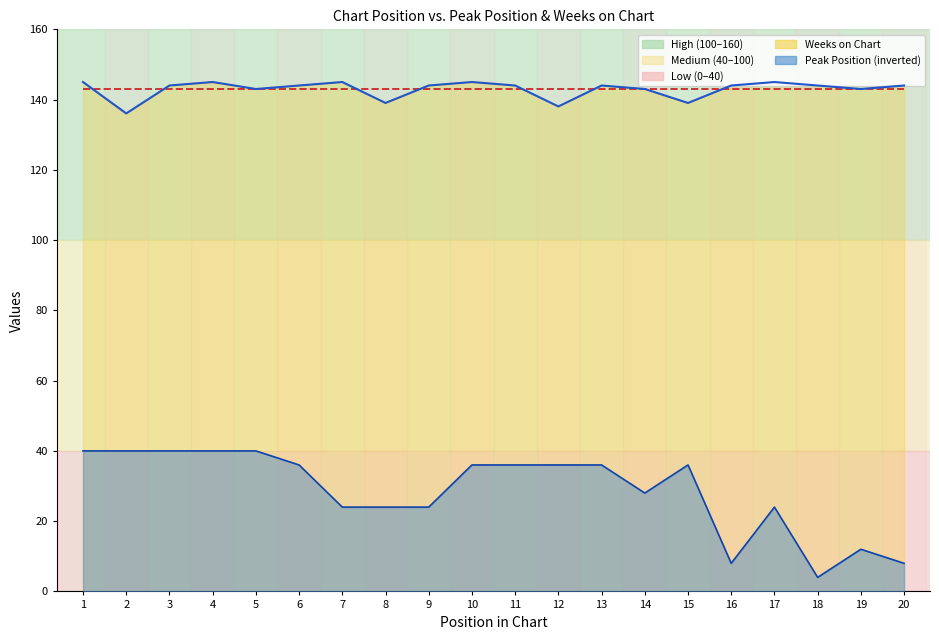

True or false: Mean Weeks on Chart has a value of 191.7 at 3.

False